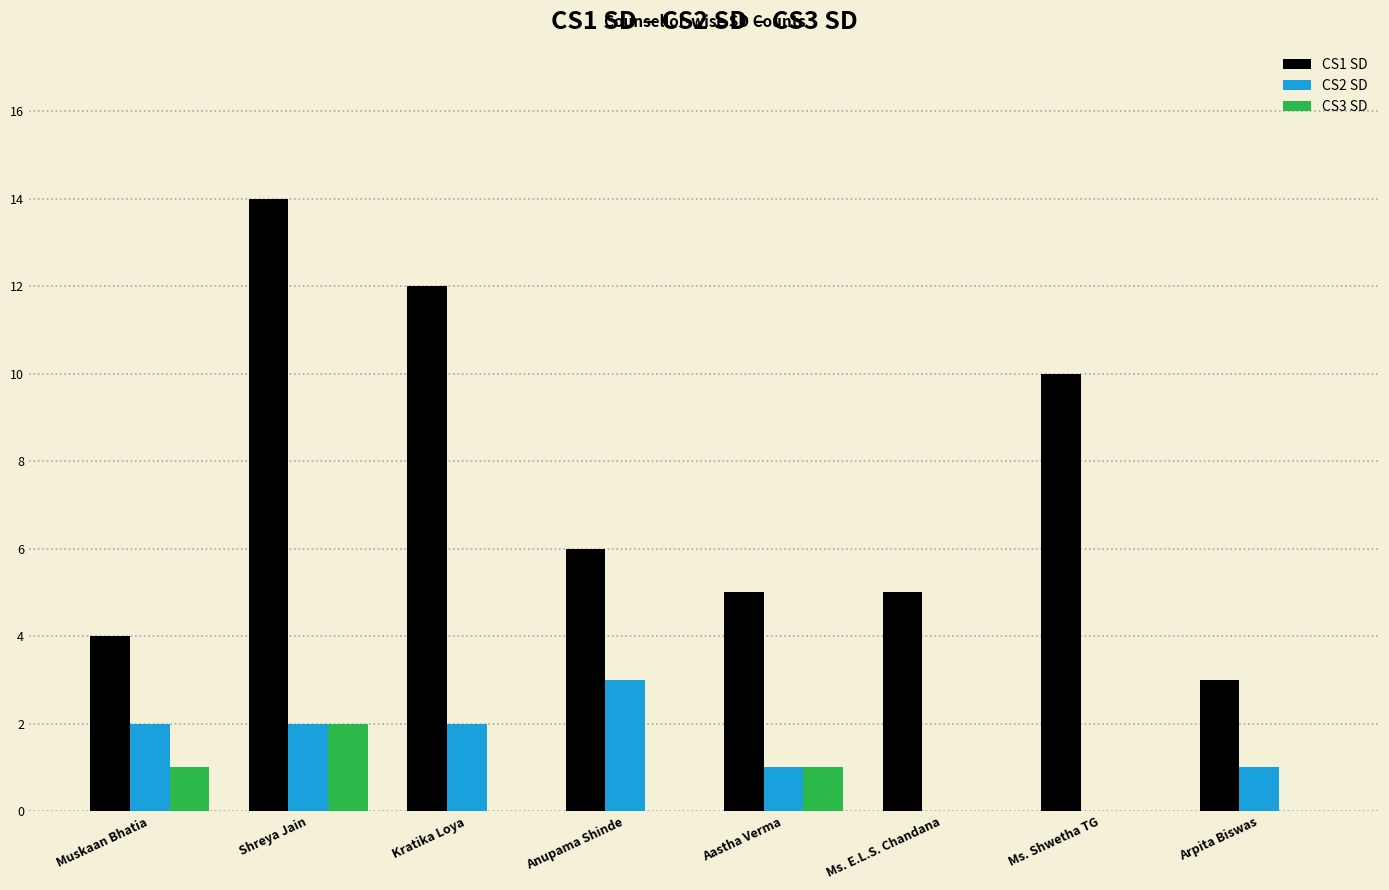

Is it true that CS2 SD equals 1 at Aastha Verma?

True